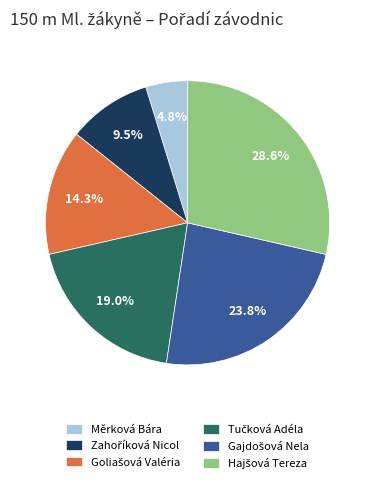

Is there a majority slice in this chart?

No